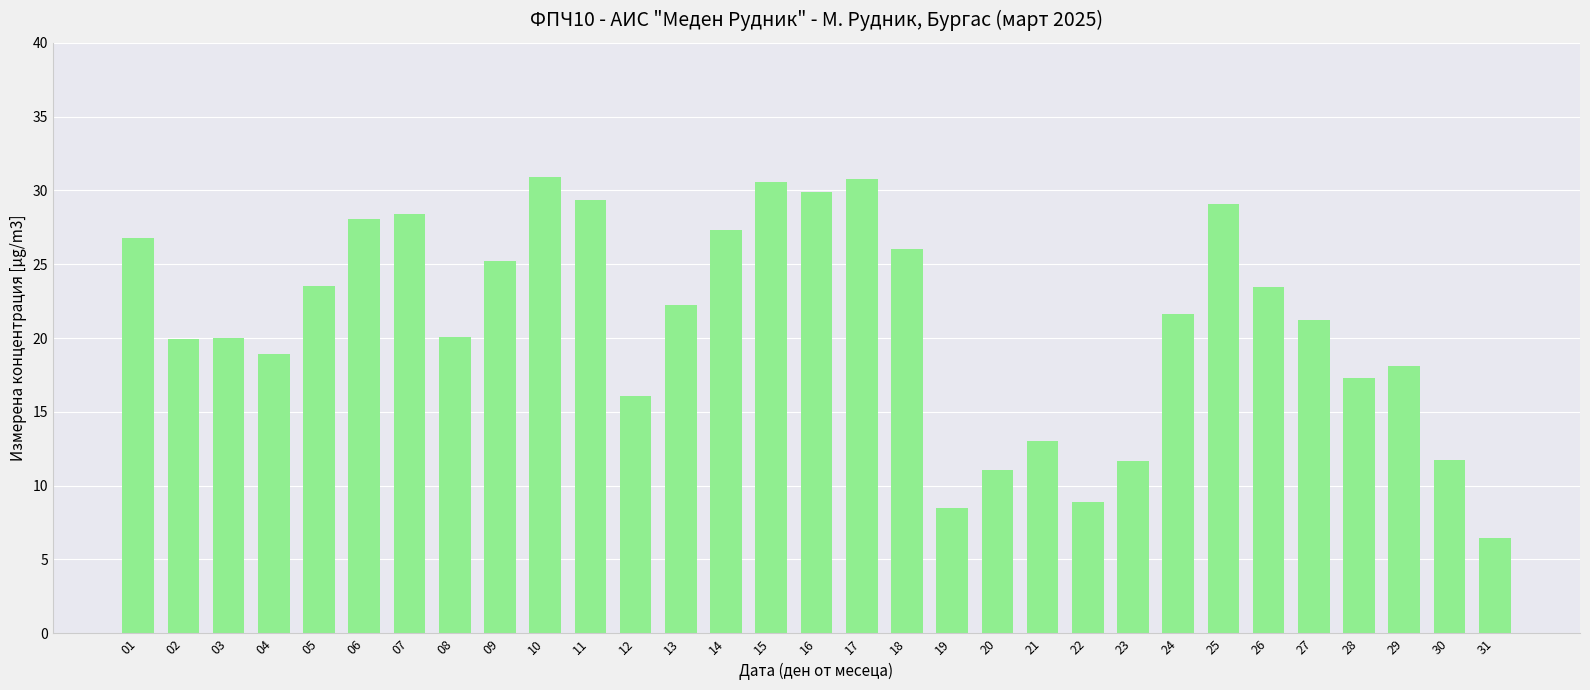

Approximately how many times larger is the value at 31 compared to 25?

0.2